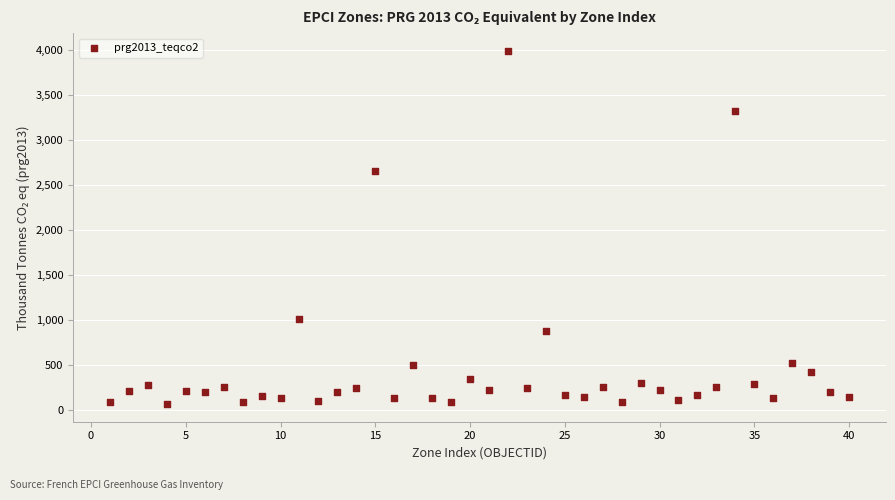

What is the range of Y values (max minus min)?

3926.7